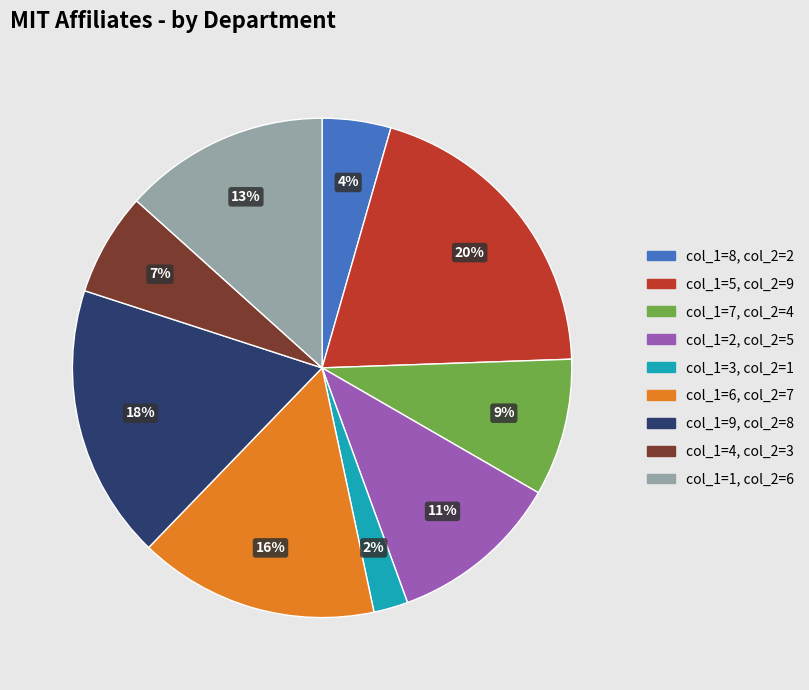

Does any single category account for the majority?

No